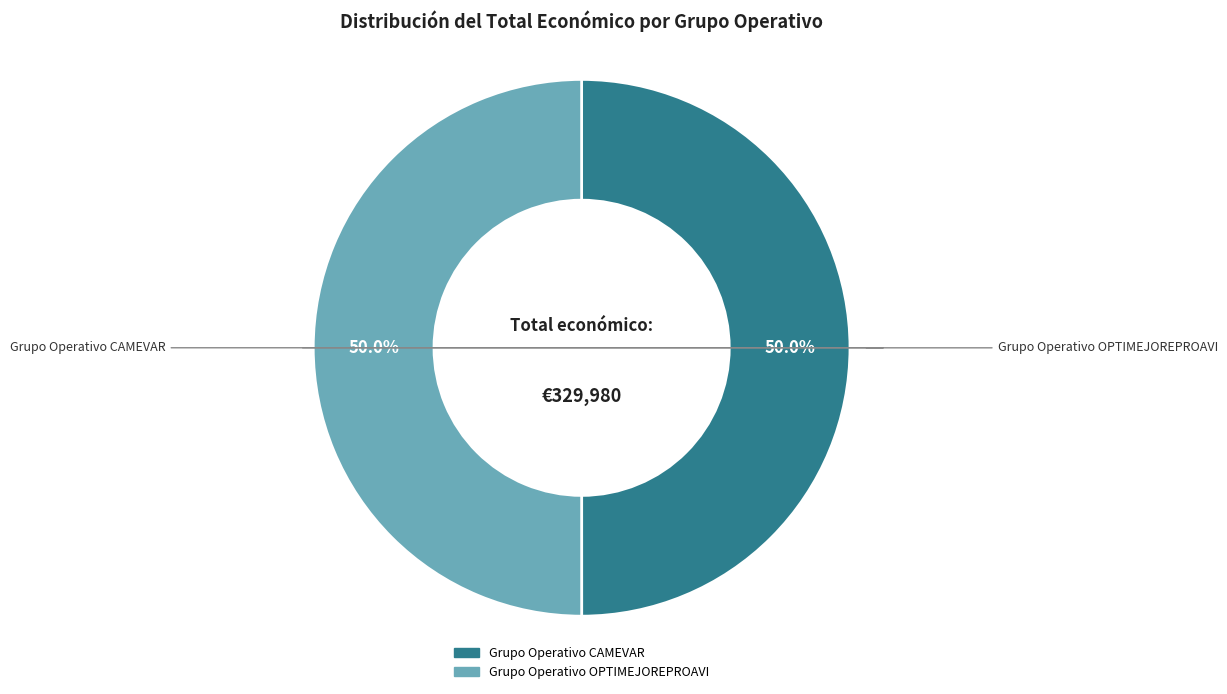

Count the number of slices in the pie.

2